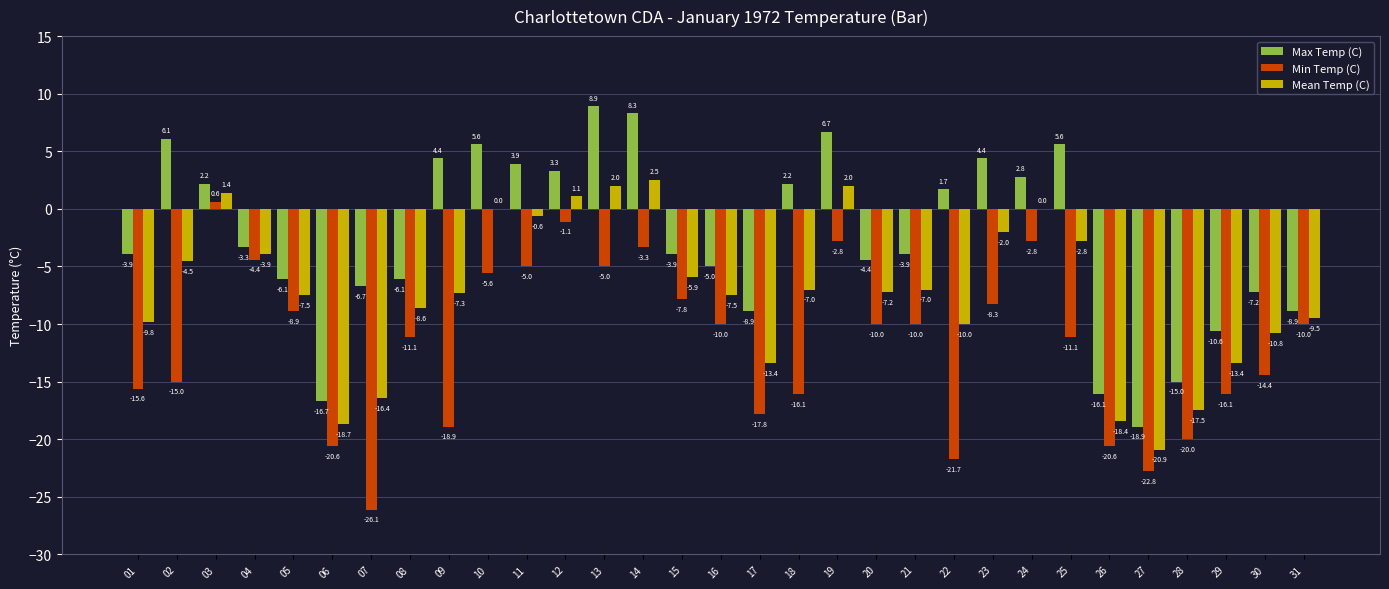

What is the sum of the Min Temp (C) values at 06 and 25?

-31.7